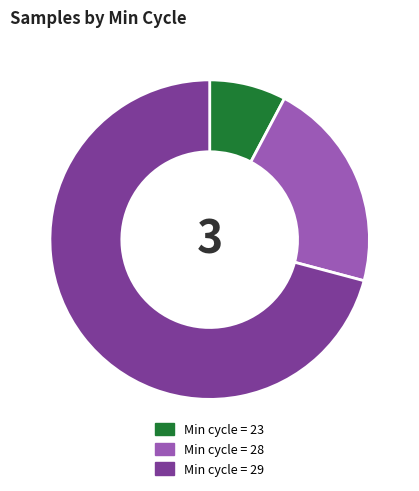

How many slices are in this pie chart?

3